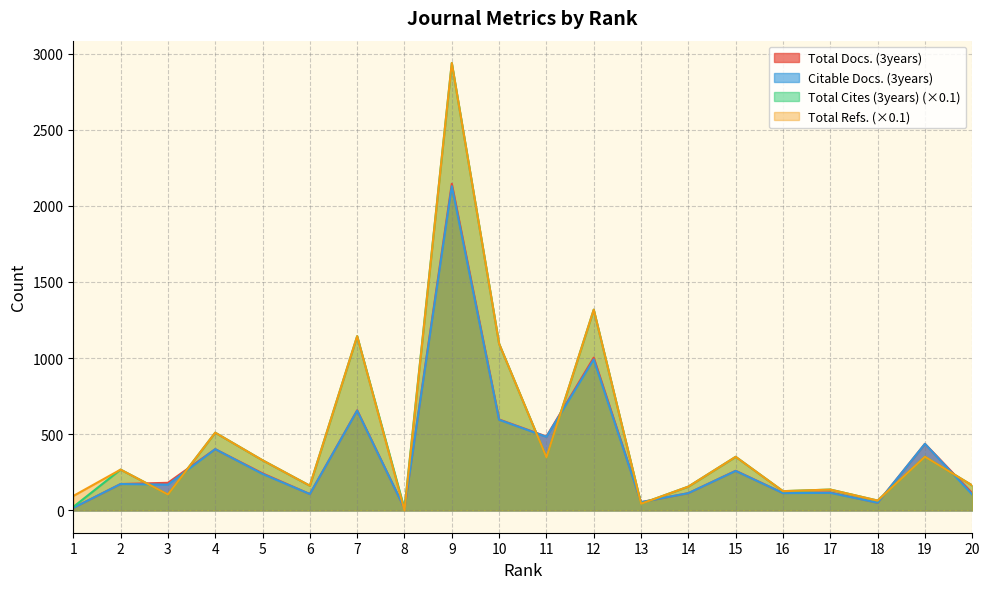

What is the highest value of the Citable Docs. (3years) series?

2129.0